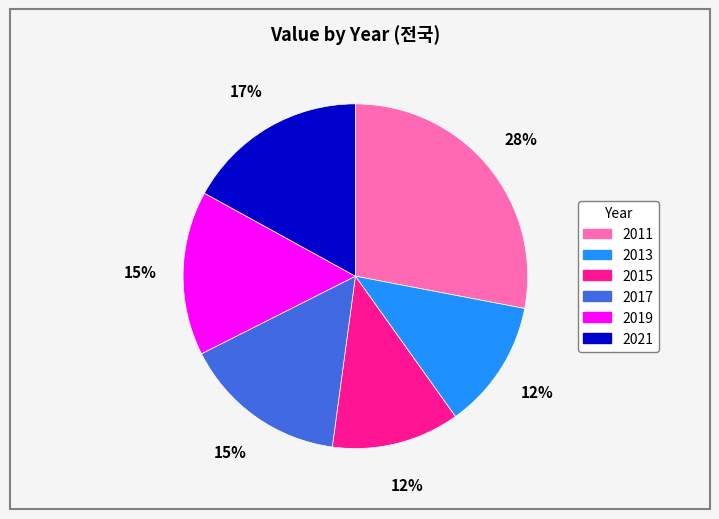

Combined, do 2019 and 2011 account for over 50%?

No